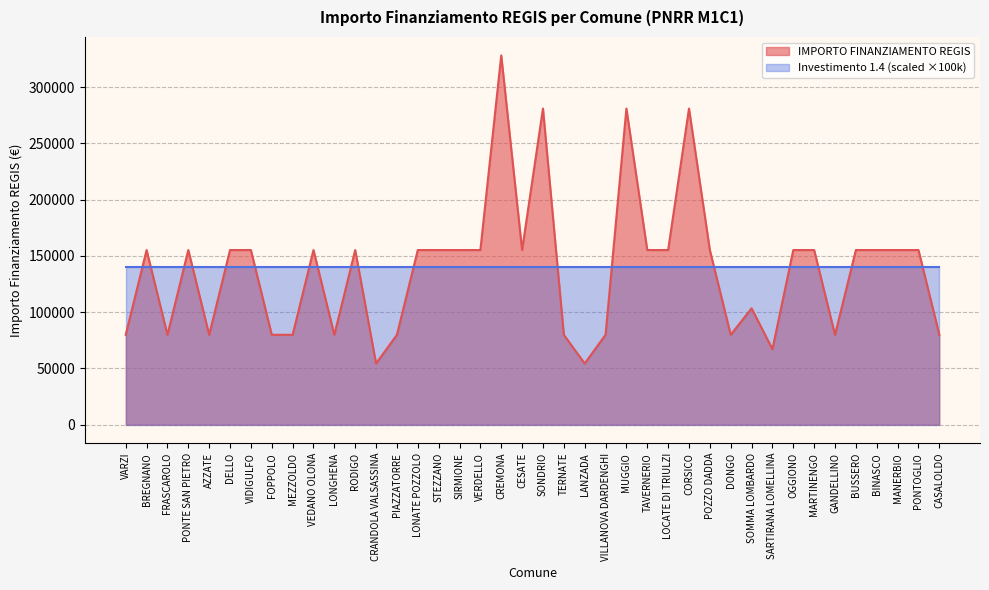

How many data points are less than 155234?

16